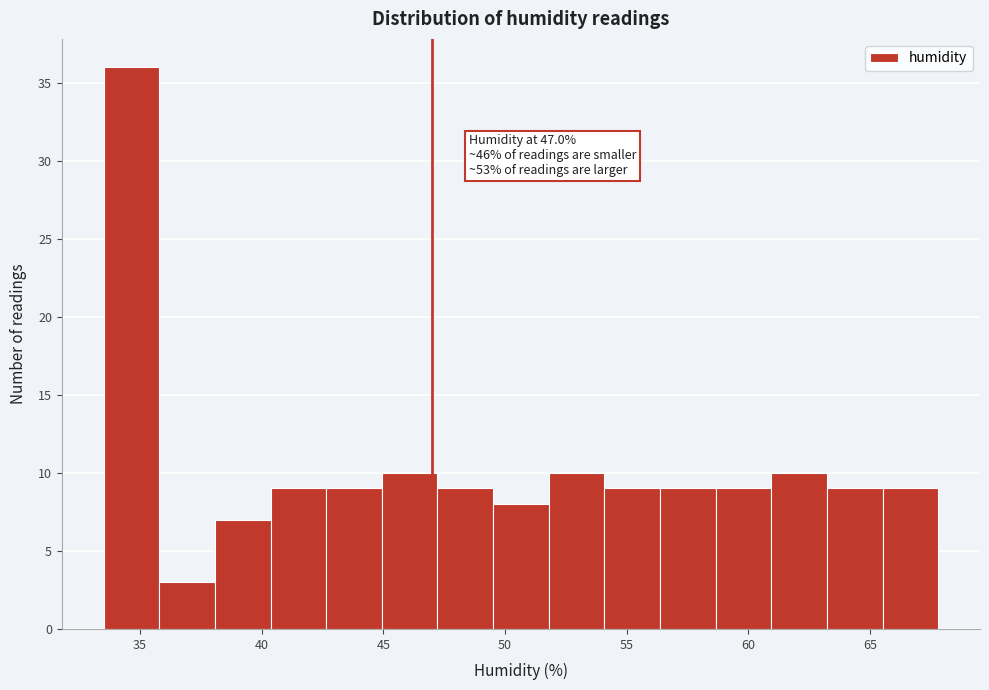

Which range on the x-axis has the tallest bar?

33.5 to 36.0